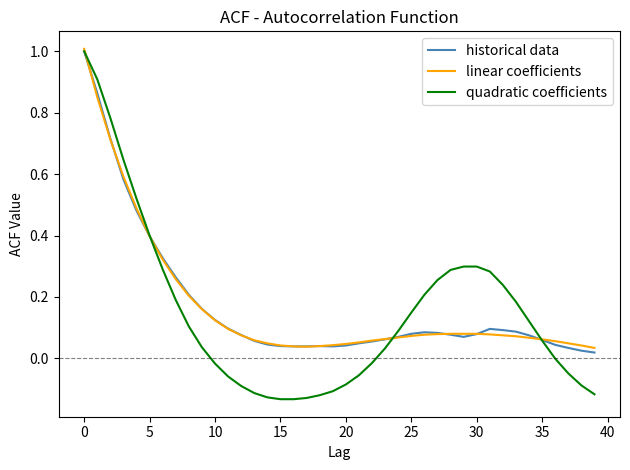

What is the highest value of the linear coefficients series?

1.0